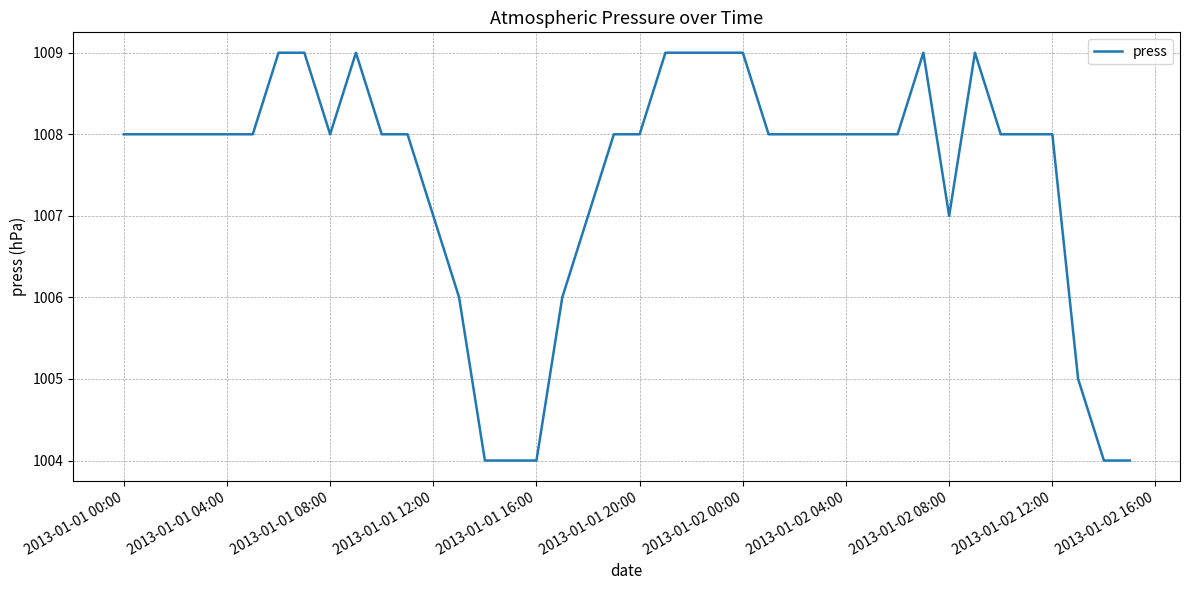

What is the difference between the maximum and minimum values?

5